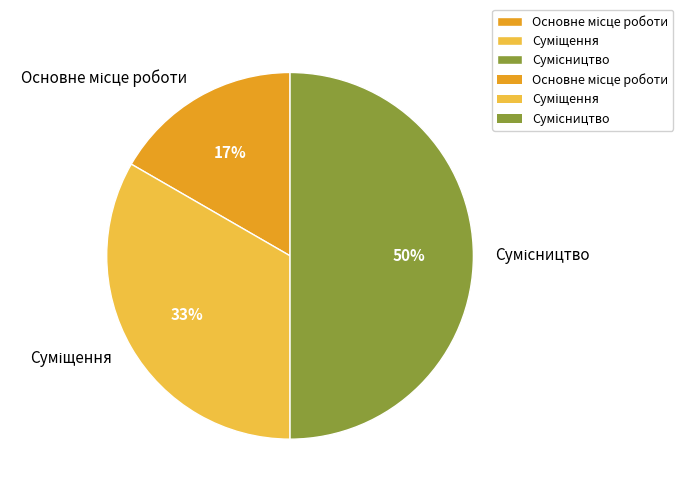

To the nearest percent, what is the average slice percentage?

33%